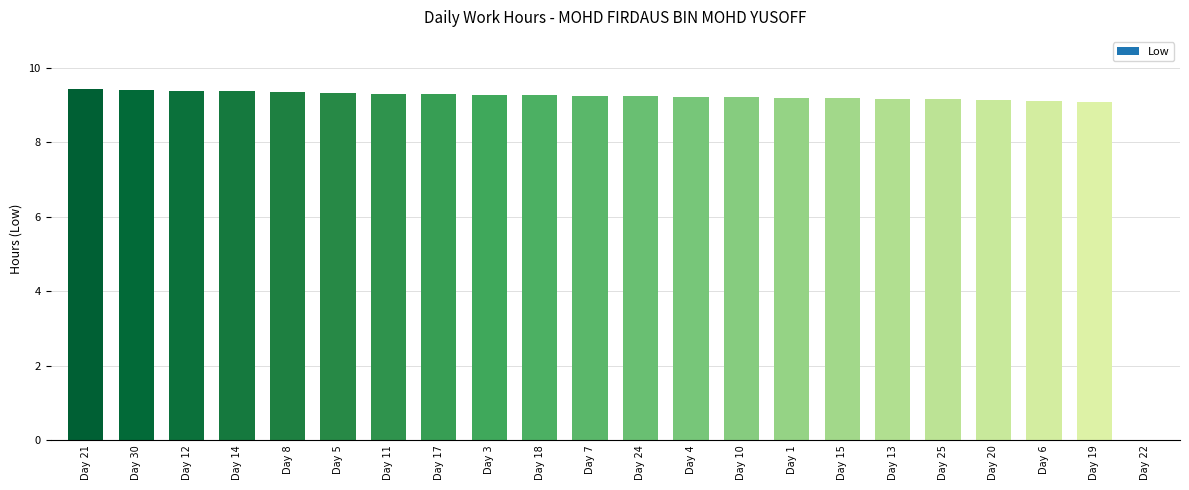

The value at Day 21 is 9.4. True or false?

True